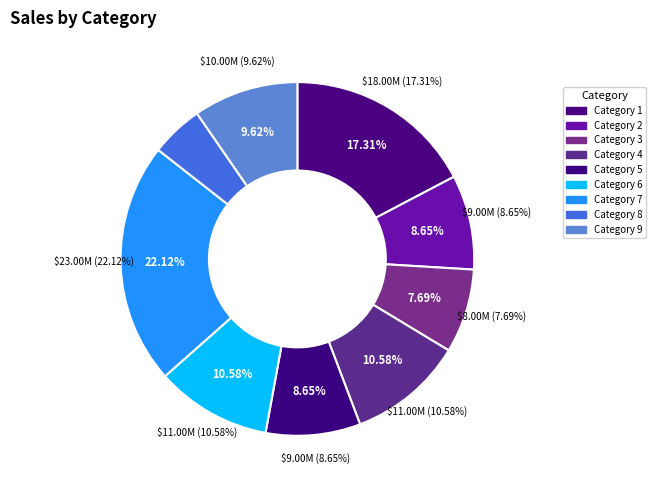

The 7 slice represents 14% of the pie. True or false?

False